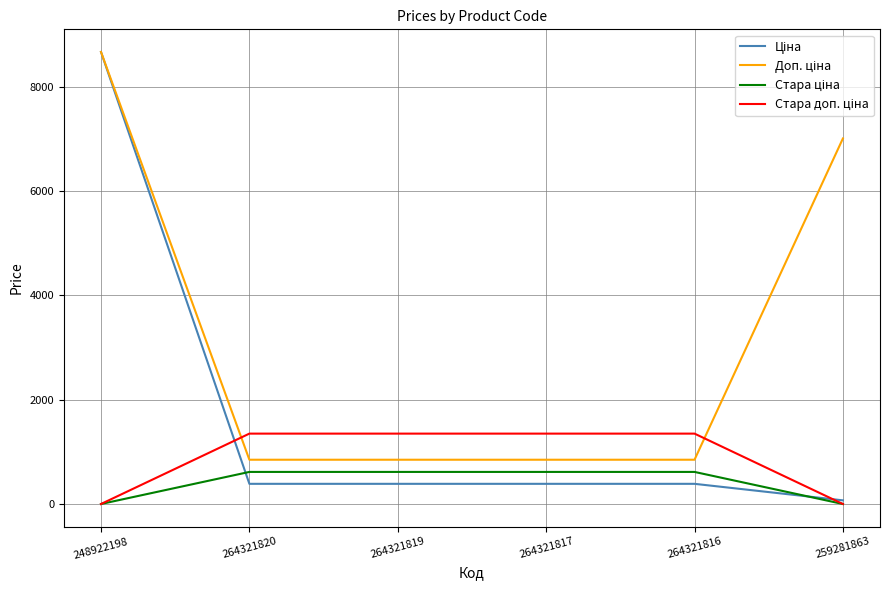

What is the difference between the highest and lowest values at 264321820?

962.9